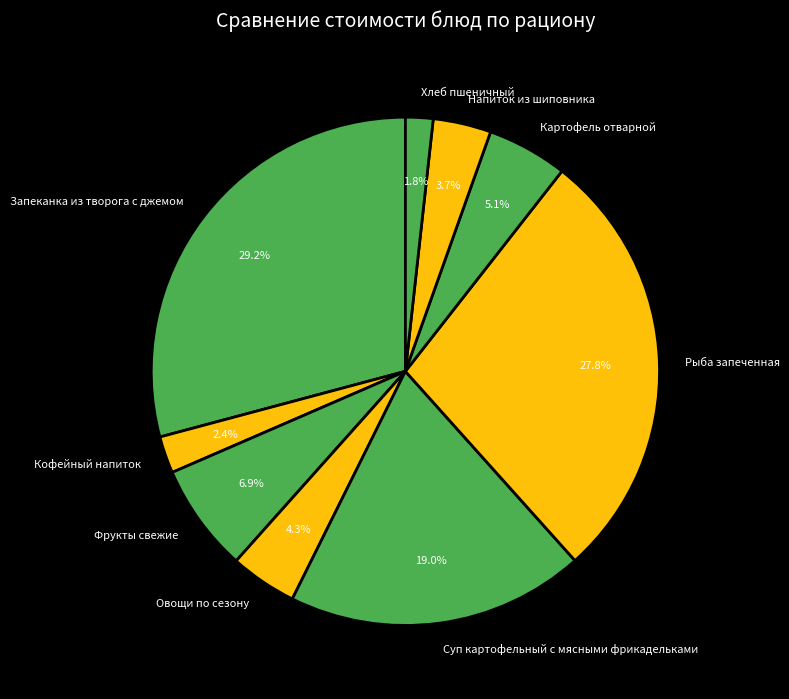

Is it true that Рыба запеченная is 41% of the pie?

False